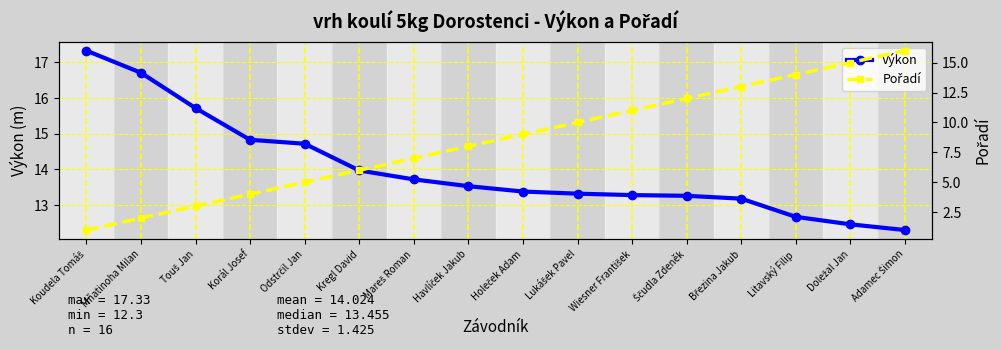

Rank the series by their average value, from highest to lowest.

Výkon, Pořadí